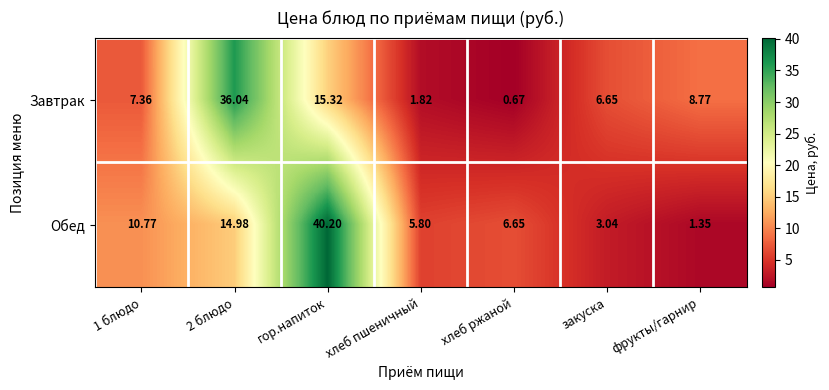

Rank the series by their average value, from lowest to highest.

Завтрак, Обед